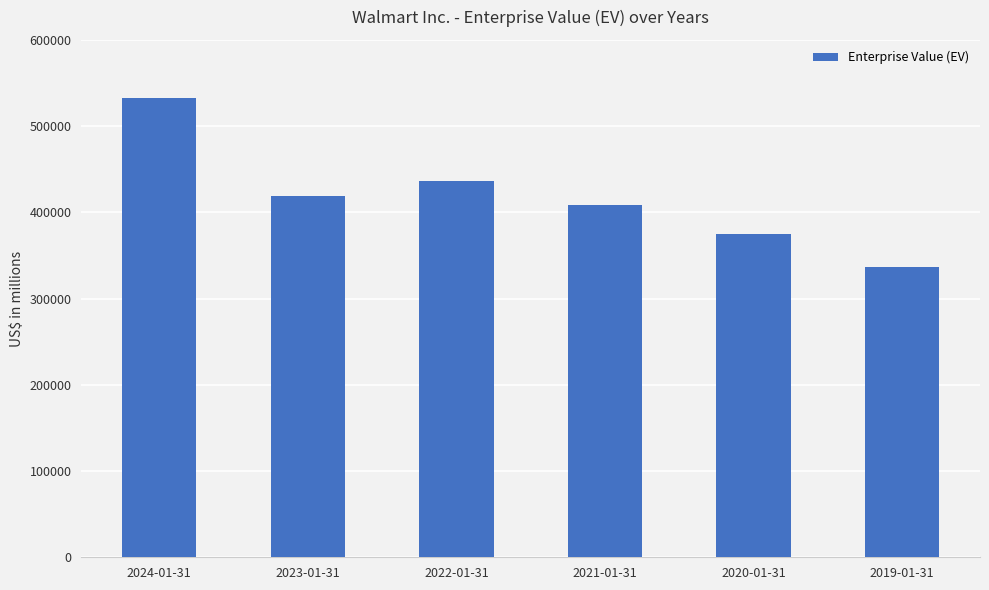

List the labels in order of value, largest first.

2024-01-31, 2022-01-31, 2023-01-31, 2021-01-31, 2020-01-31, 2019-01-31